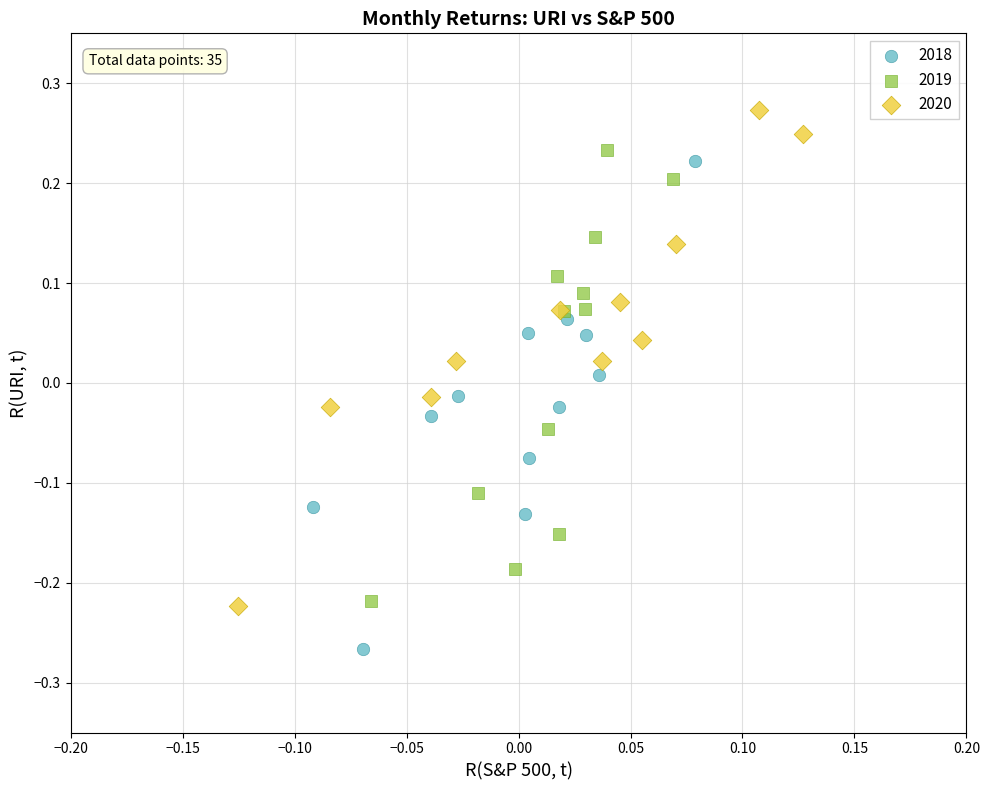

Which series contains the highest Y value?

2020